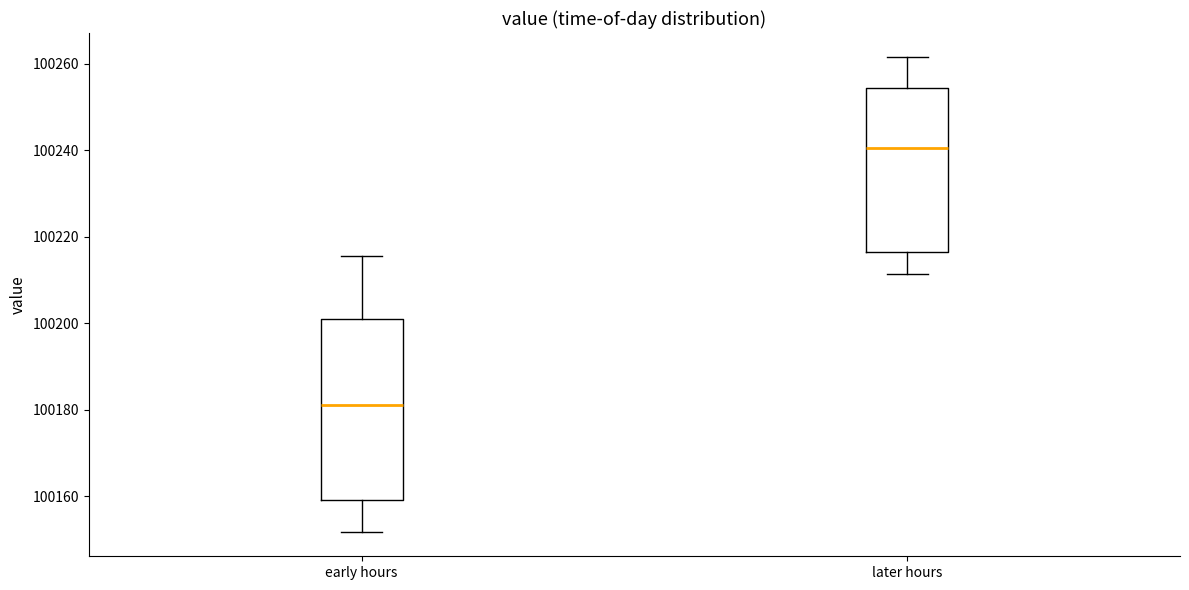

Reading left to right, transcribe this box plot: for each box, give where its median line is, the range the box spans, and where its two whiskers end, as read against the y-axis. The values are not printed on the chart, so give them approximately, as read against the axis.

early hours: median 100180, box 100158 to 100200, whiskers 100152 to 100216
later hours: median 100240, box 100216 to 100254, whiskers 100212 to 100262